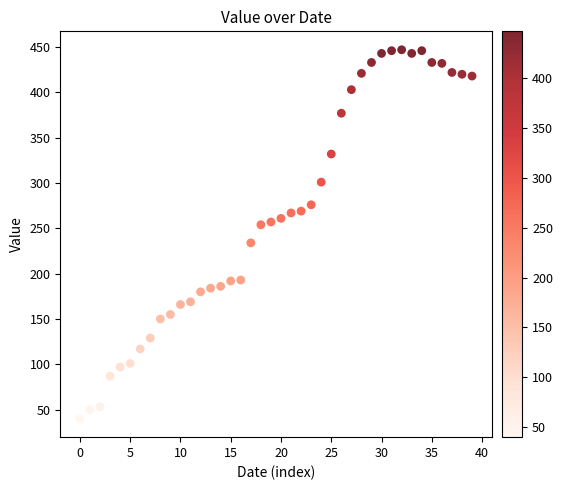

What is the range of Y values (max minus min)?

407